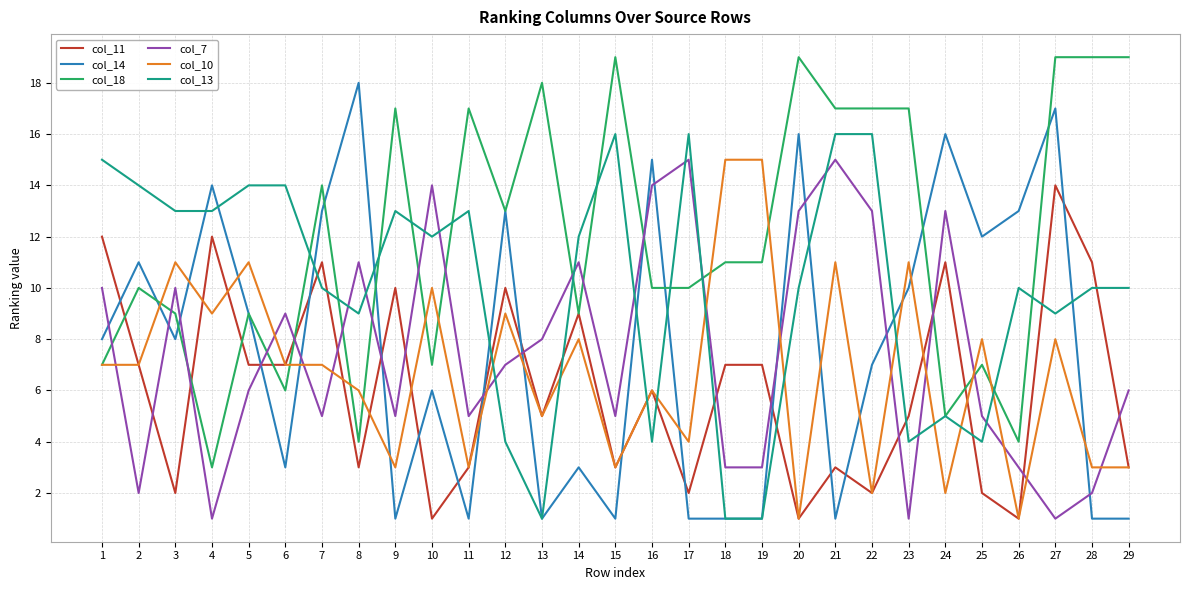

What is the minimum value shown in the chart?

1